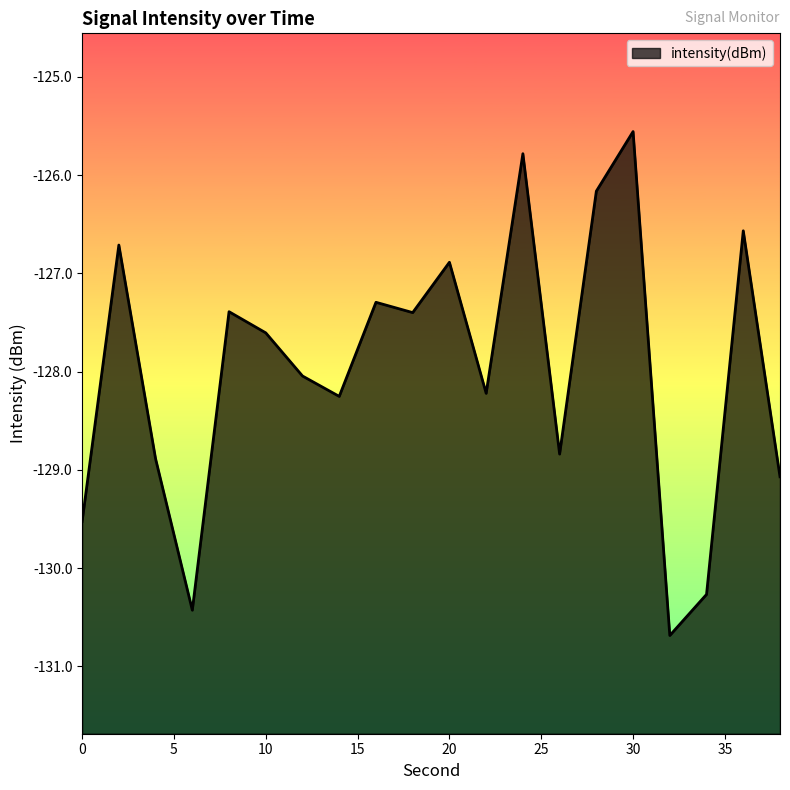

Is it true that the value at 34 is -60.2?

False